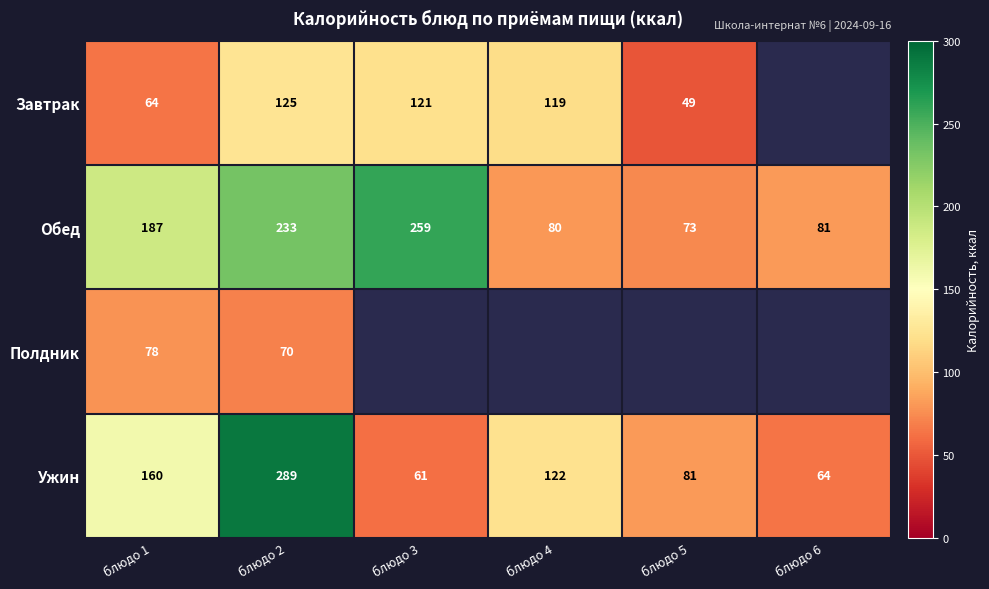

The value of Ужин at блюдо 3 is 35.8. True or false?

False